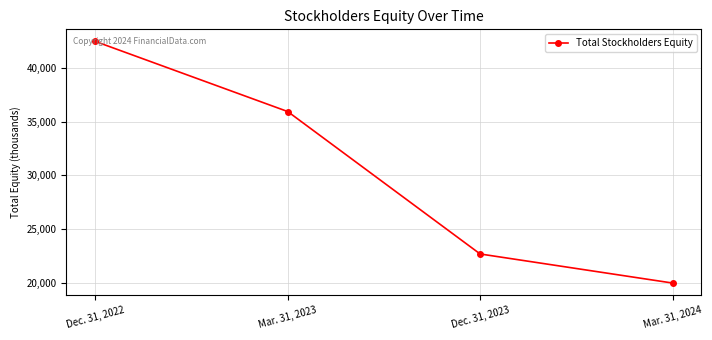

Is it true that the value at Dec. 31, 2023 is 7254?

False